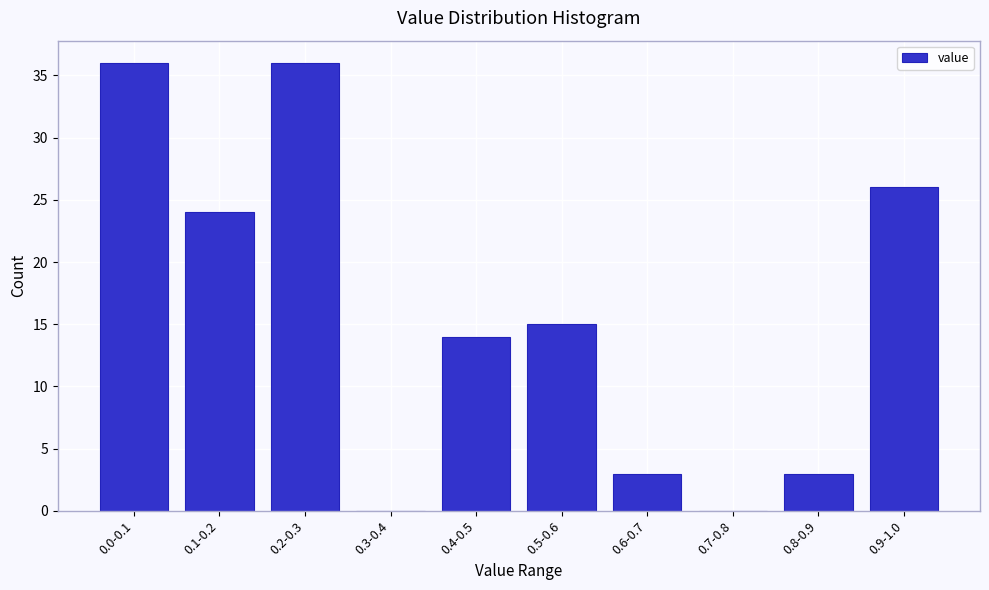

Reading right to left, list all the values displayed in this chart.

0.9-1.0=26	0.8-0.9=3	0.7-0.8=0	0.6-0.7=3	0.5-0.6=15	0.4-0.5=14	0.3-0.4=0	0.2-0.3=36	0.1-0.2=24	0.0-0.1=36